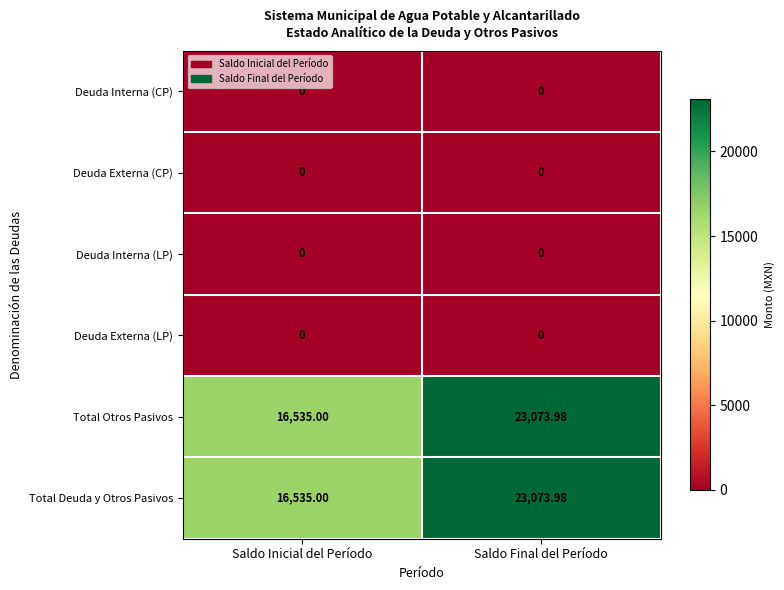

Rank the categories by Total Otros Pasivos value from lowest to highest.

Saldo Inicial del Período, Saldo Final del Período